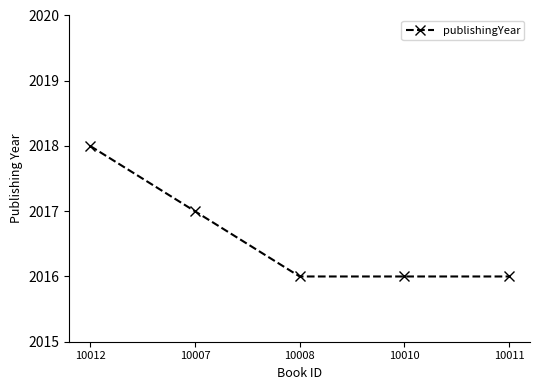

Which category has the highest value across all series?

10012